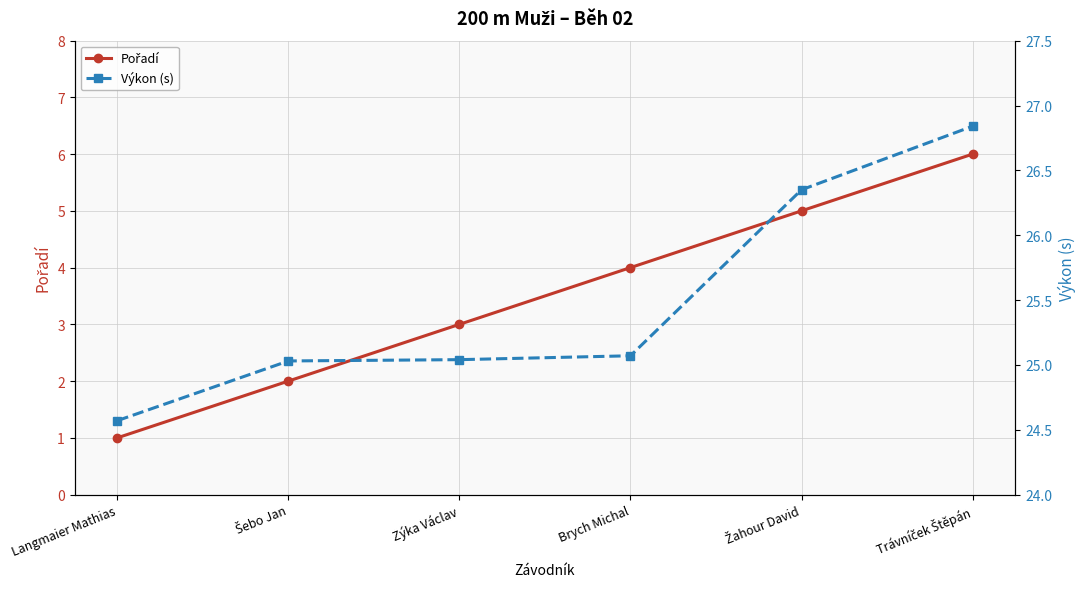

Rank the series by their maximum value, from highest to lowest.

Výkon (s), Pořadí